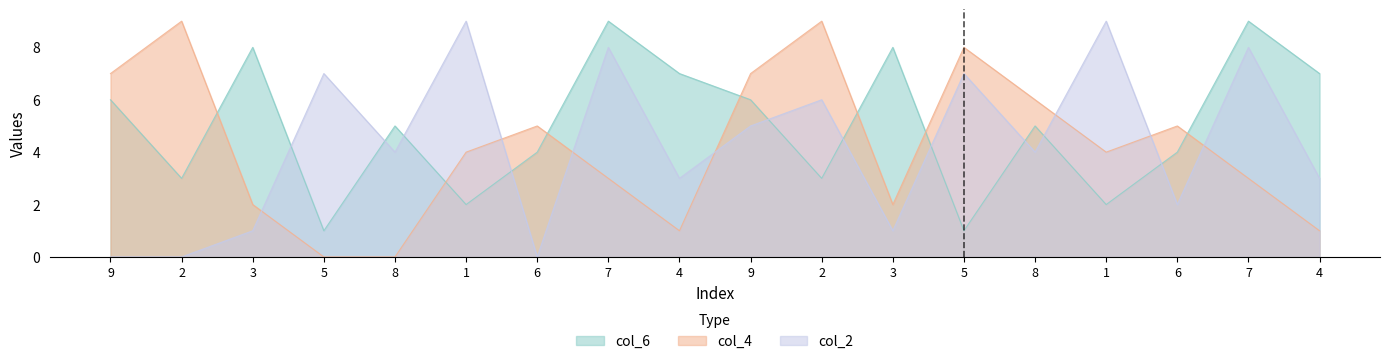

Which series has the widest spread of values?

col_4